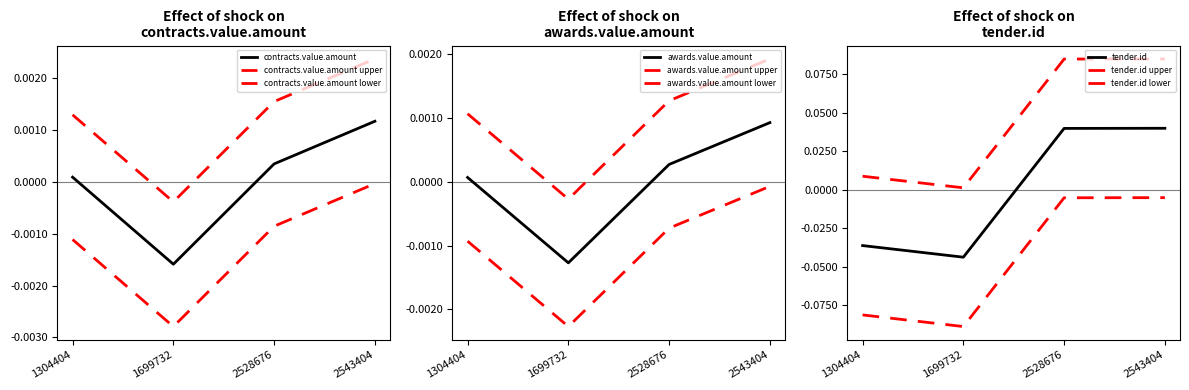

At 1699732, list the series in order from largest to smallest.

awards.value.amount, contracts.value.amount